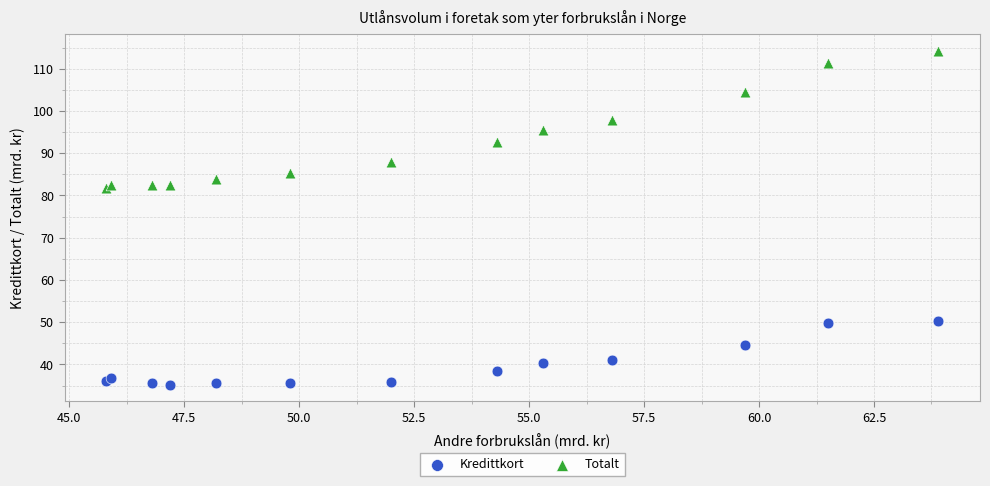

Which series contains the highest Y value?

Totalt